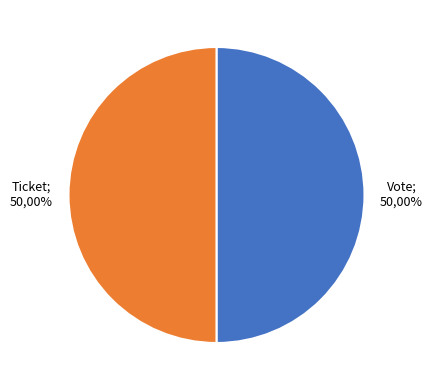

To the nearest percent, what is the average slice percentage?

50%